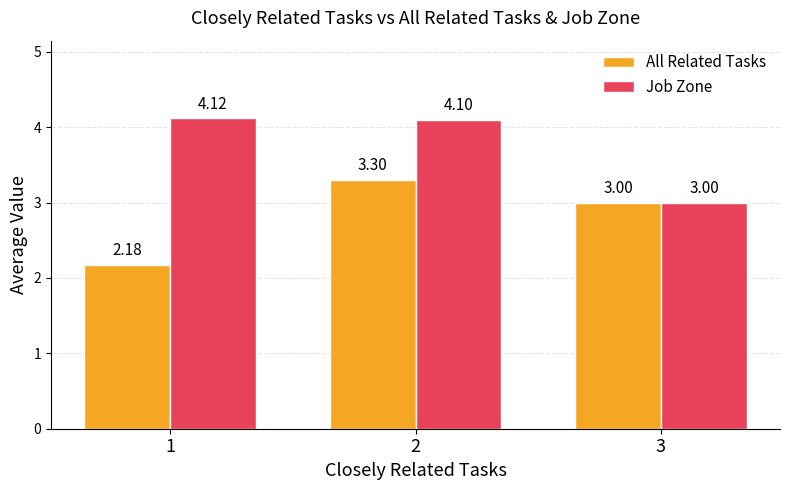

Which series has the largest total across all categories?

Job Zone